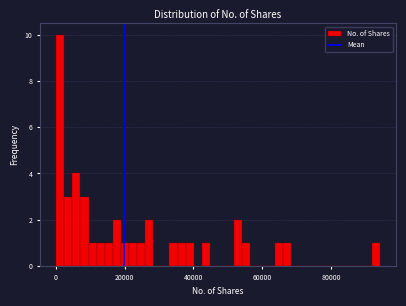

Around what value on the x-axis is the tallest bar? Give the approximate position of its centre, as read against the axis.

2000